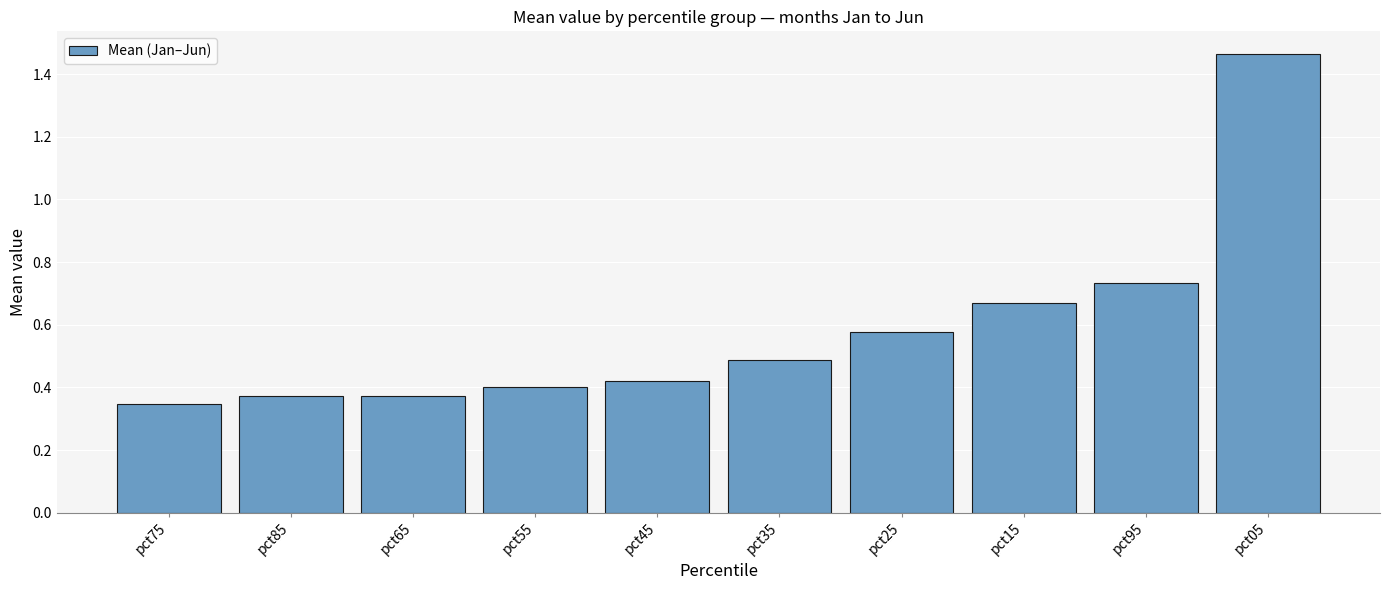

What is the sum of all values?

5.8